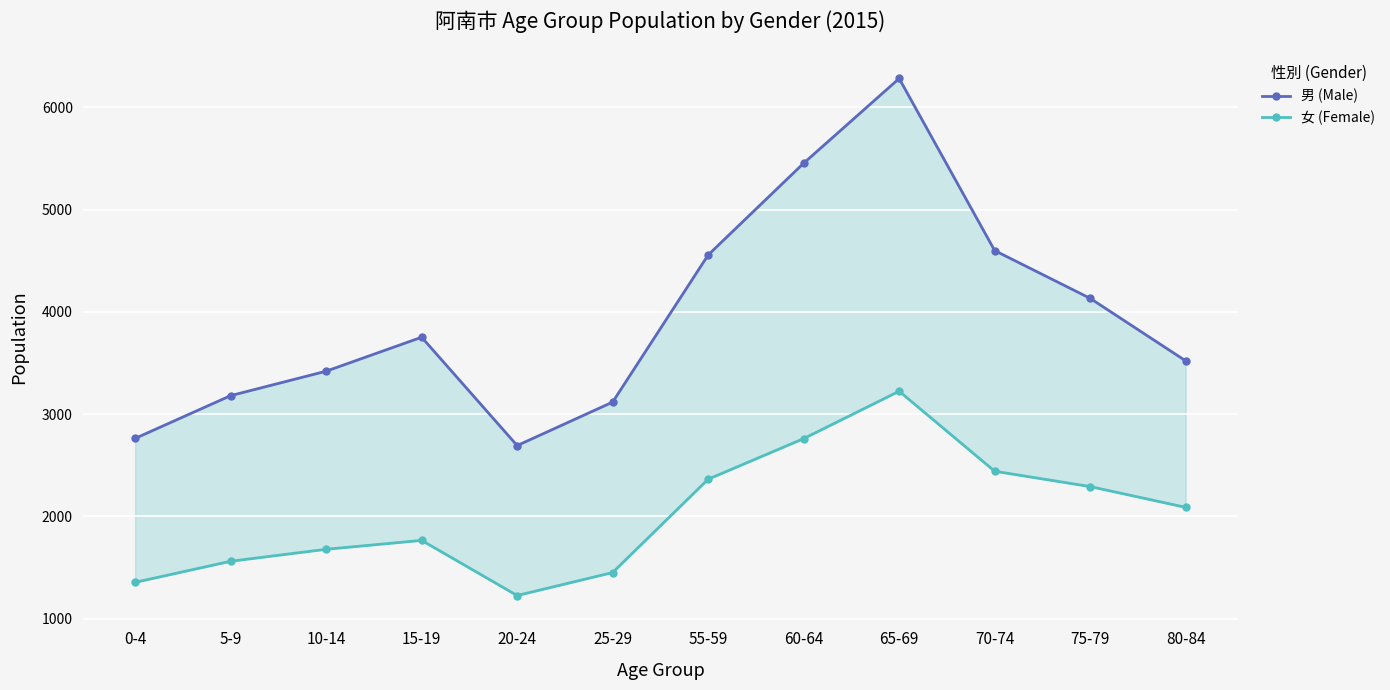

At which label does 女 (Female) reach its peak?

65-69